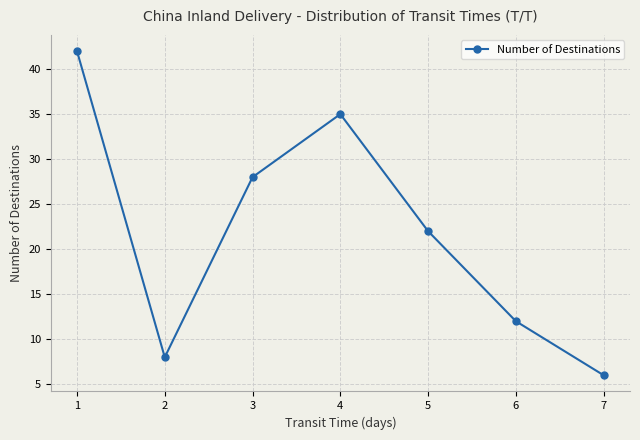

The chart shows a value of 8 at 2. True or false?

True